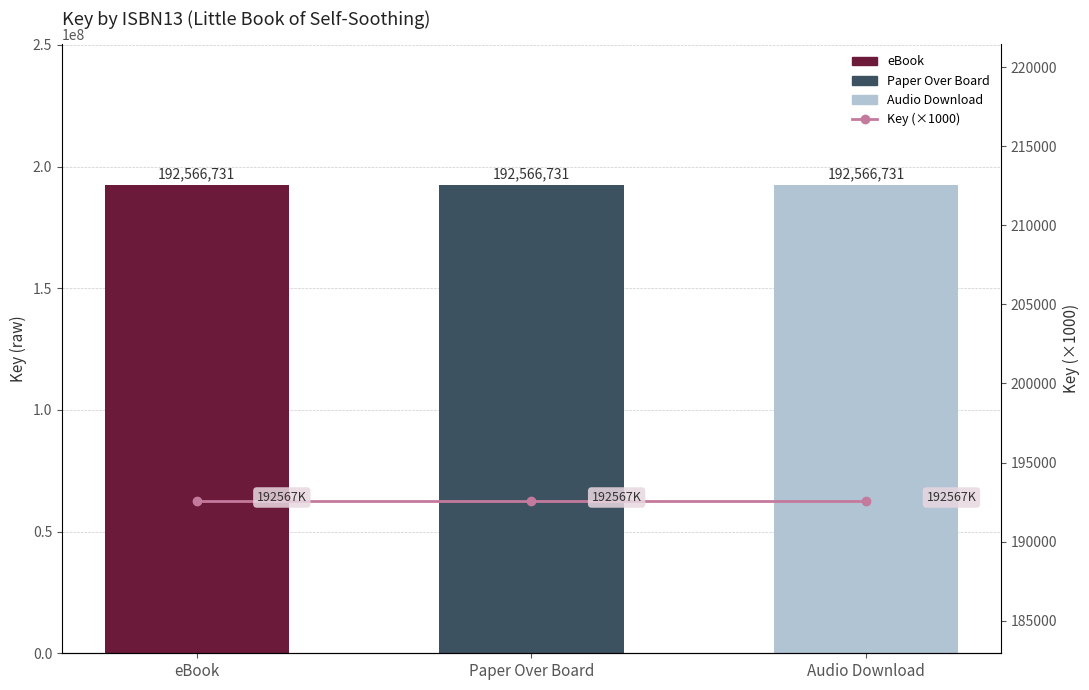

What is the total value across all series at Audio Download?

192759297.7